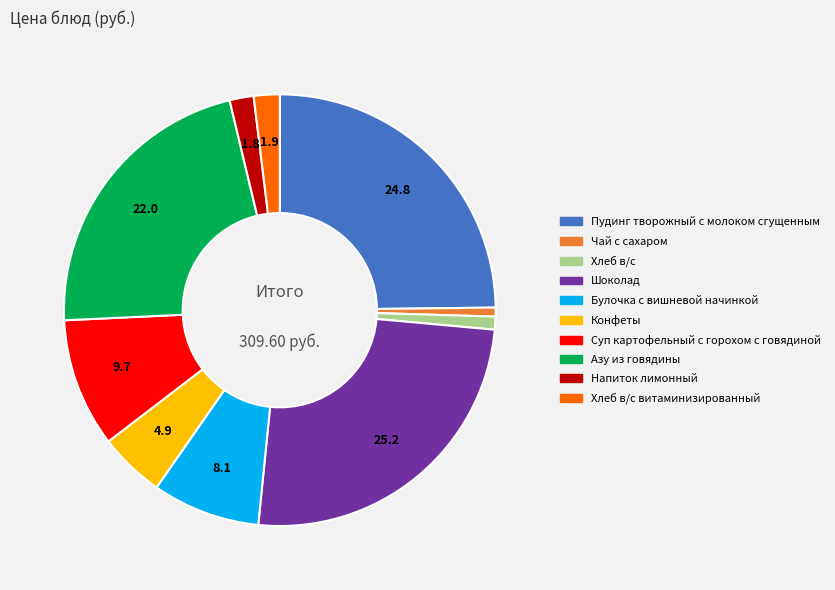

How many segments does this pie chart have?

10